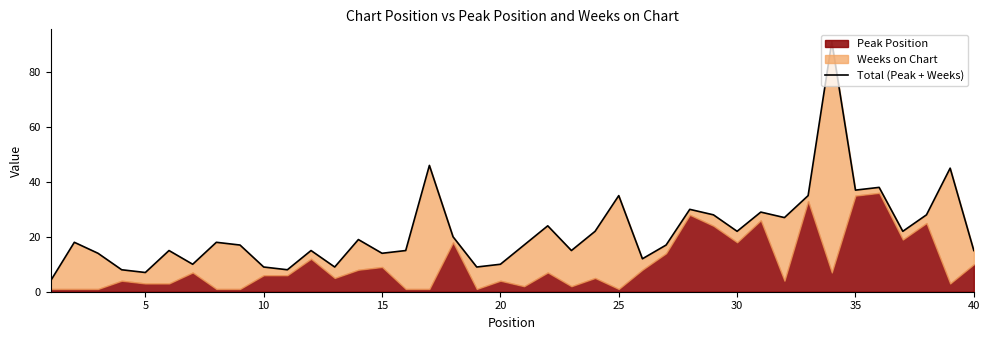

The chart shows a value of 51 at 35. True or false?

False